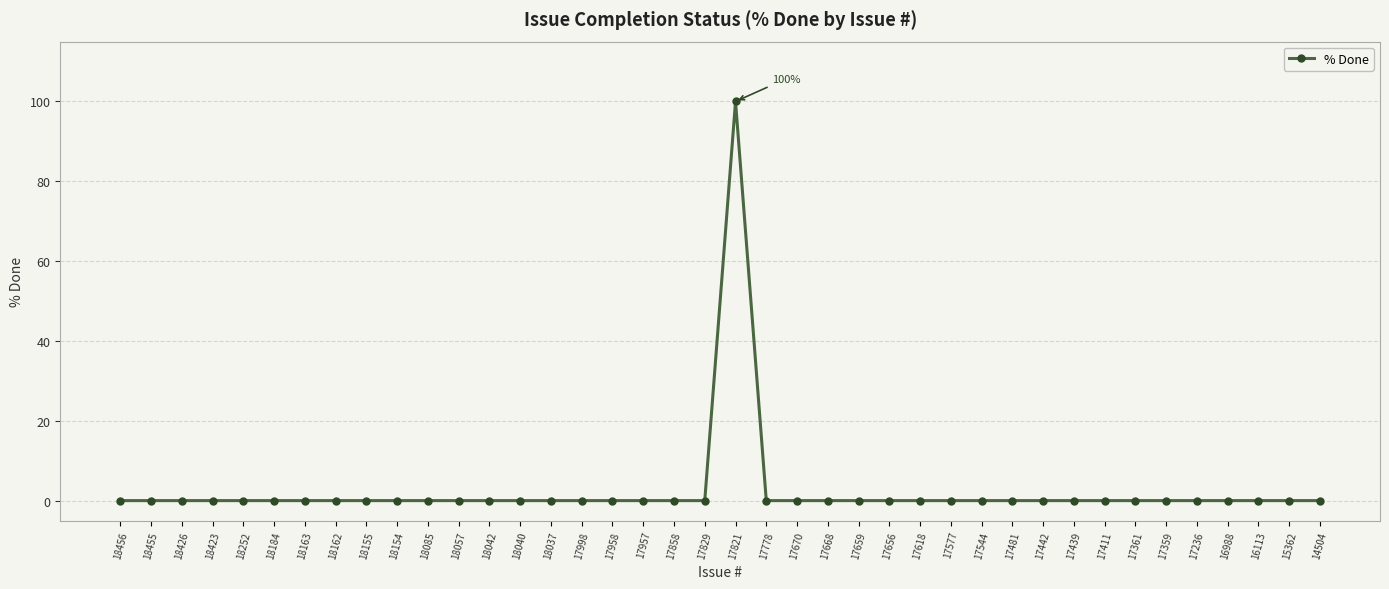

Is this an area chart (filled region under the line)?

No